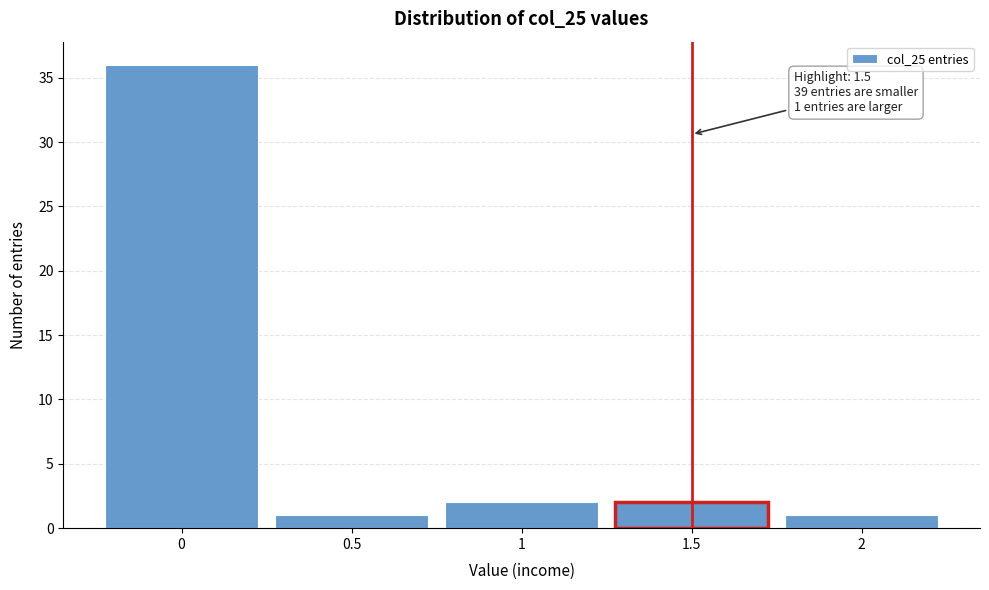

Over which range of the x-axis is the bar tallest?

-0.25 to 0.25